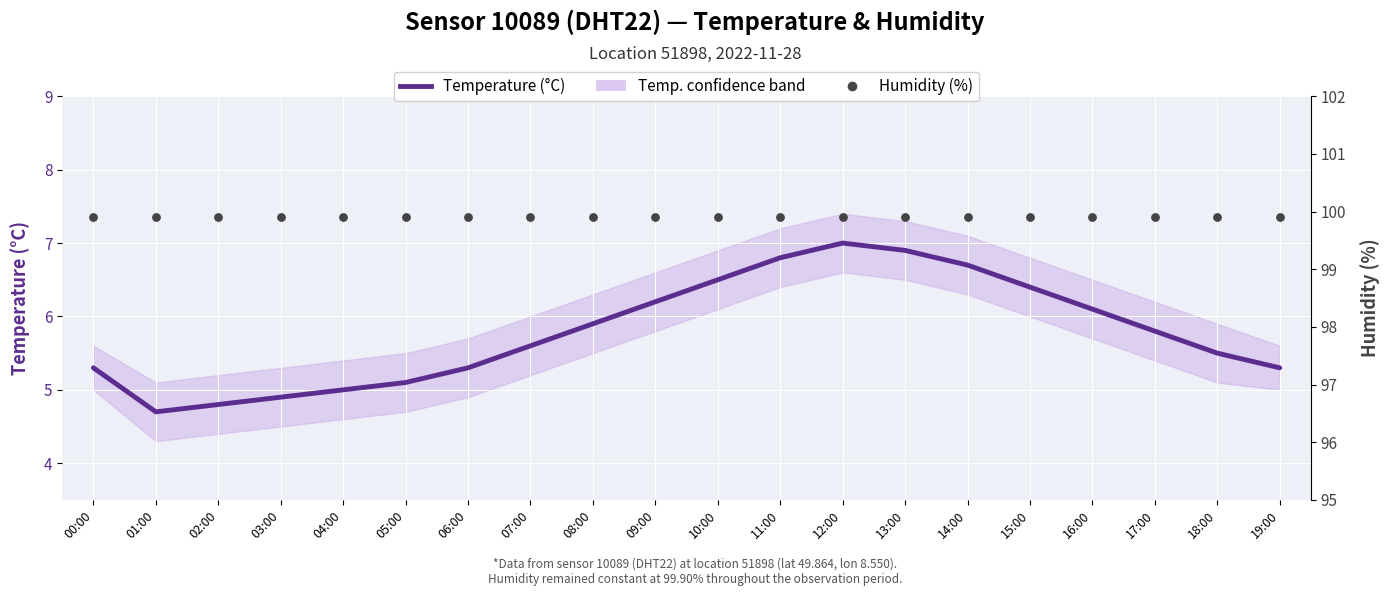

Which series reaches the minimum Y coordinate?

Temperature (°C)